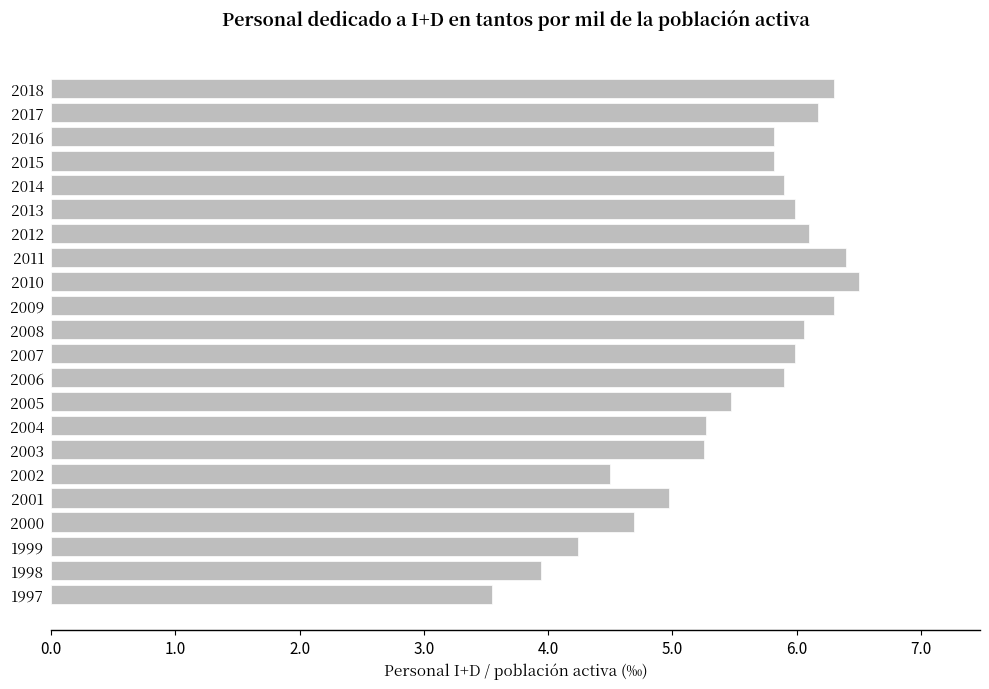

What is the average value?

5.5